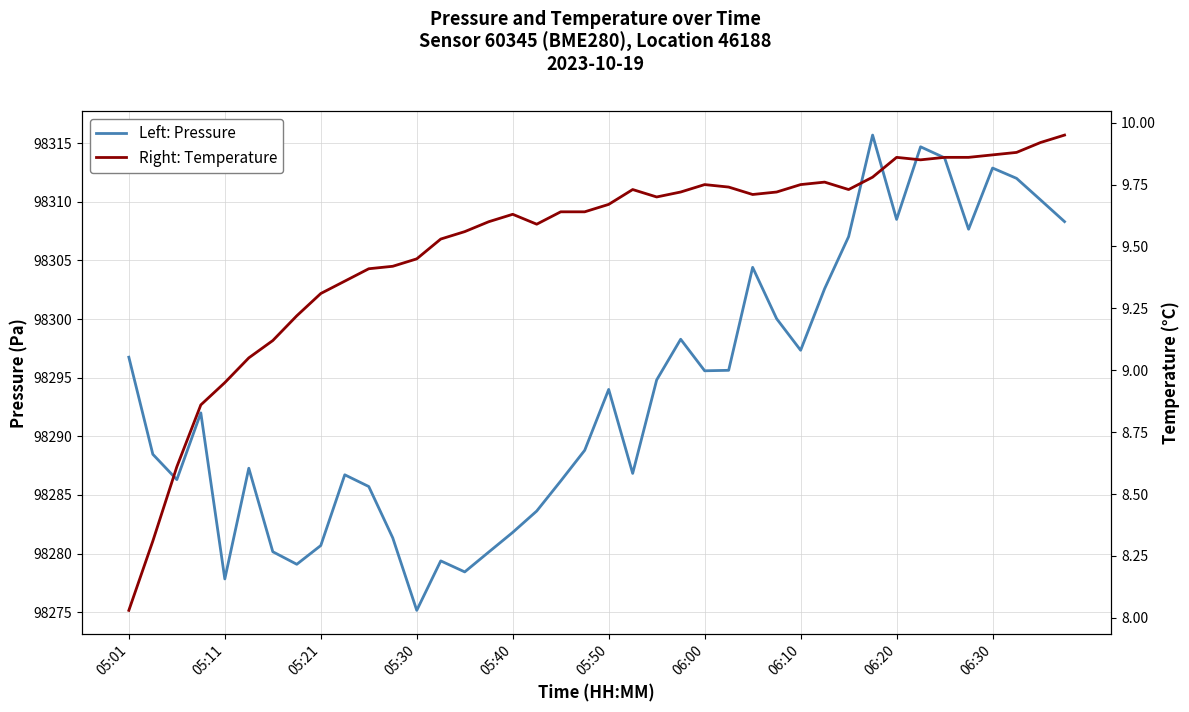

What is the difference between the maximum and minimum values in the Right: Temperature series?

1.9